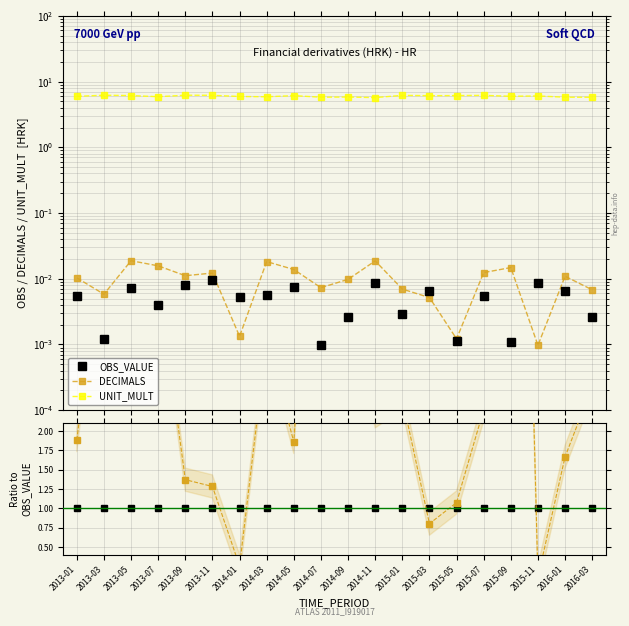

True or false: OBS_VALUE has more than 1 points higher than both neighbors.

False